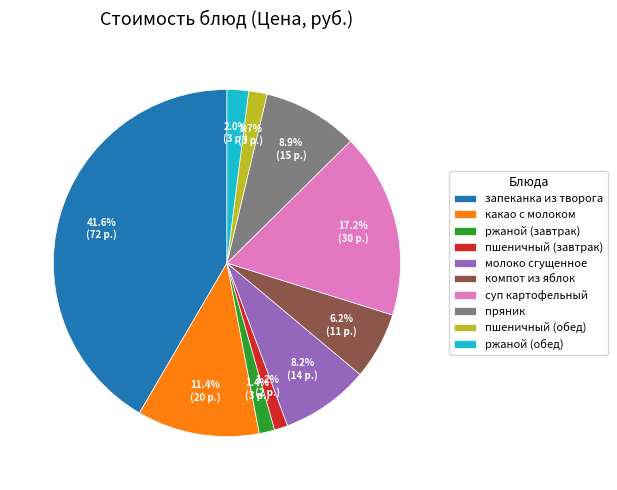

Does компот из яблок represent more than half of the total?

No